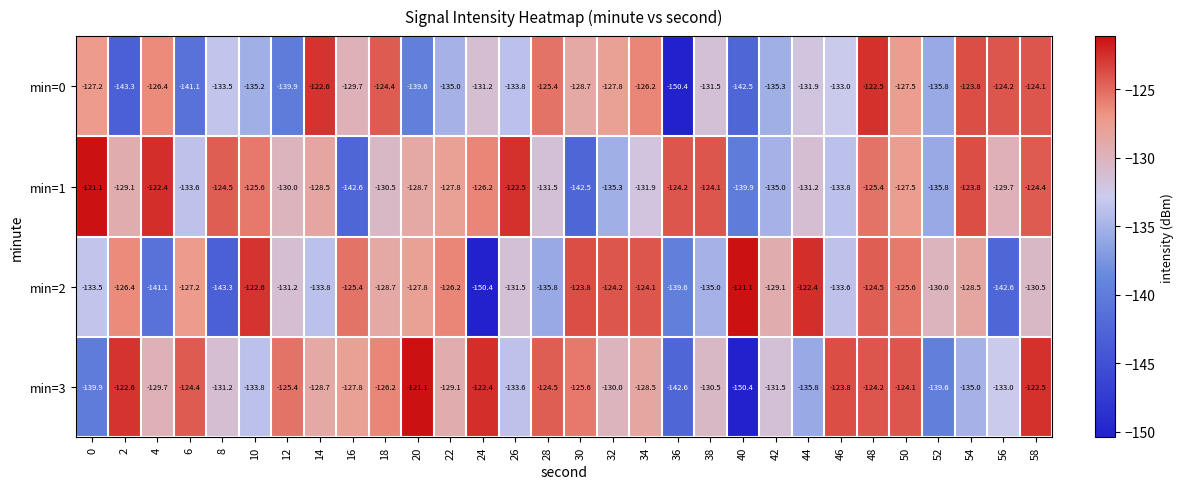

What is the sum of all min=3 values?

-3897.5